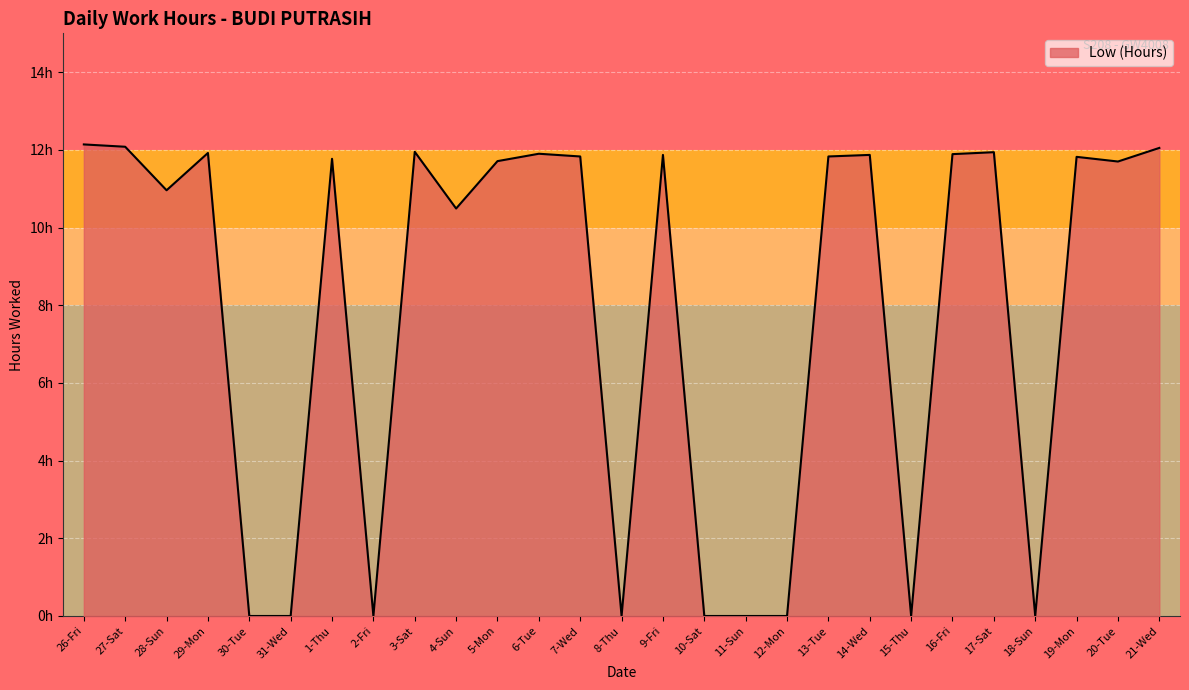

What is the change in value from 30-Tue to 6-Tue?

+11.9